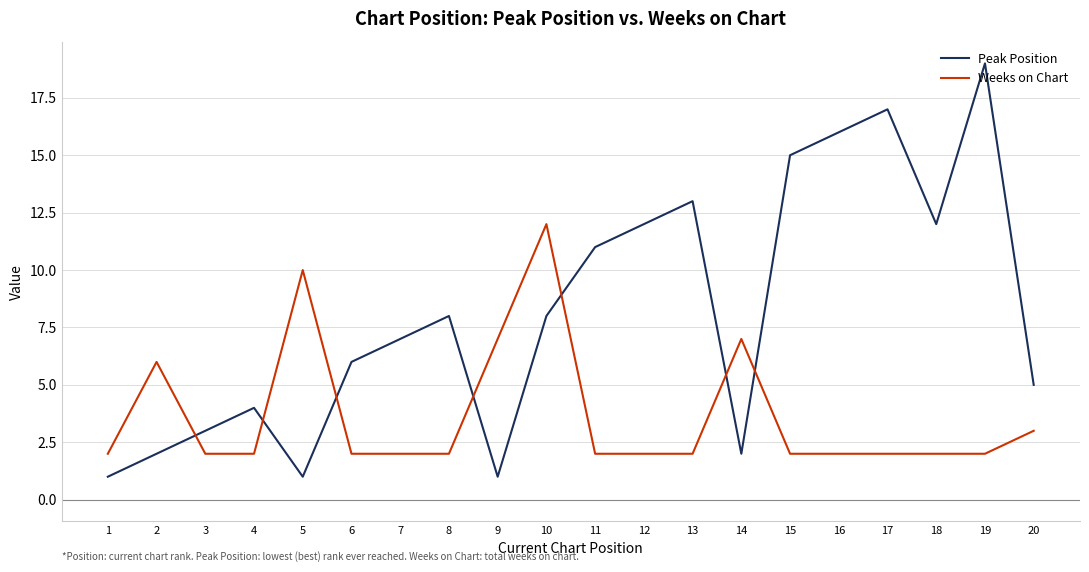

At which category is the sum across all series the highest?

19